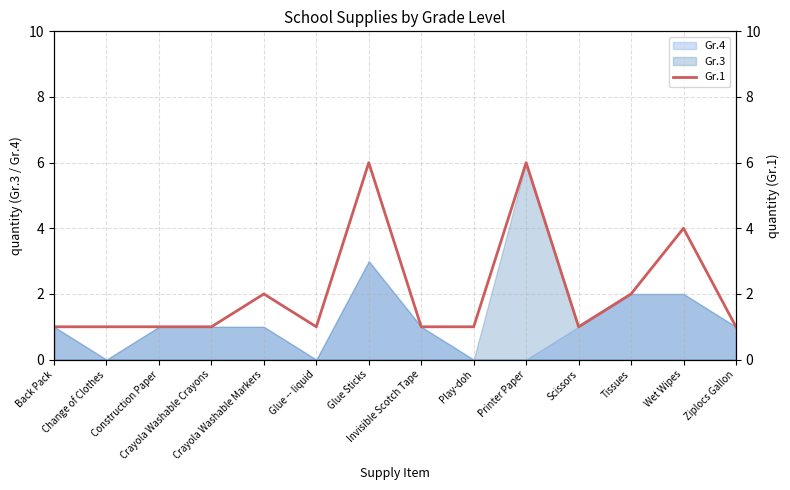

The value at Scissors is 2. True or false?

False